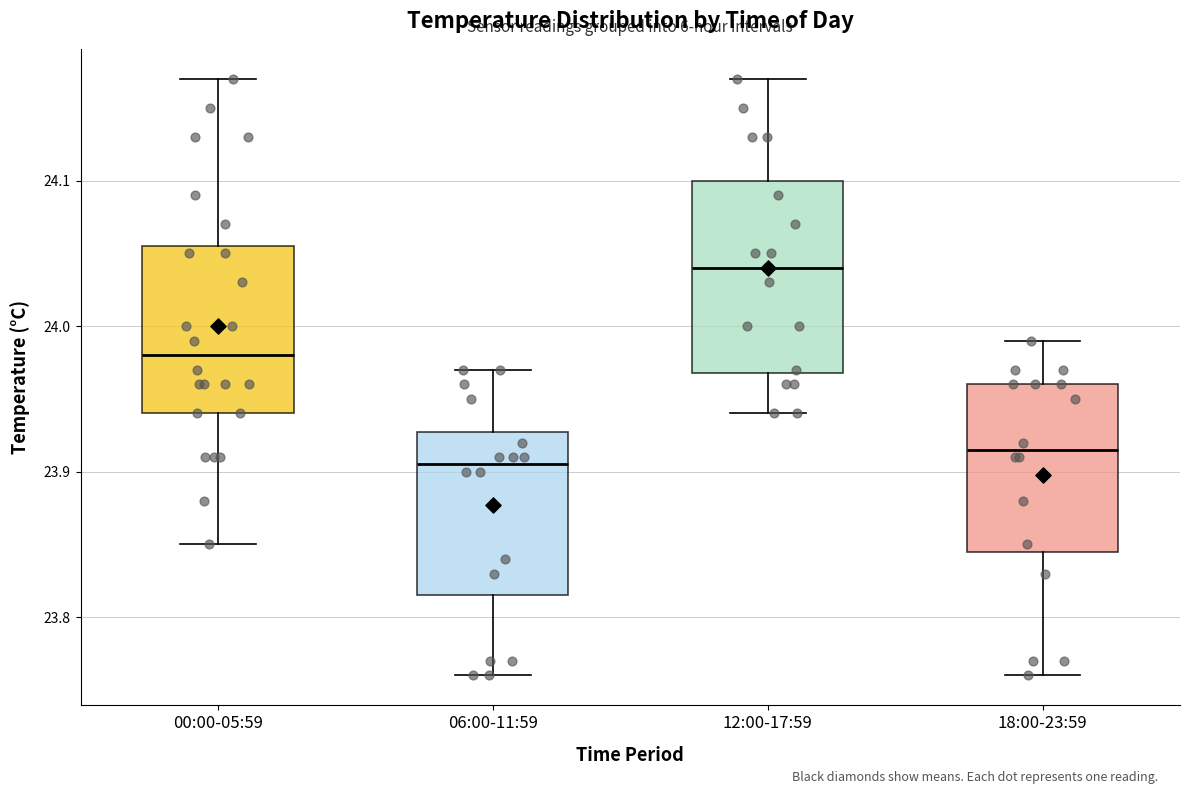

Reading left to right, read every box against the y-axis: the position of its median line, the range the box covers, and the ends of its whiskers. The values are not printed on the chart, so give them approximately, as read against the axis.

00:00-05:59: median 23.98, box 23.94 to 24.06, whiskers 23.85 to 24.17
06:00-11:59: median 23.91, box 23.82 to 23.93, whiskers 23.76 to 23.97
12:00-17:59: median 24.04, box 23.97 to 24.10, whiskers 23.94 to 24.17
18:00-23:59: median 23.92, box 23.85 to 23.96, whiskers 23.76 to 23.99